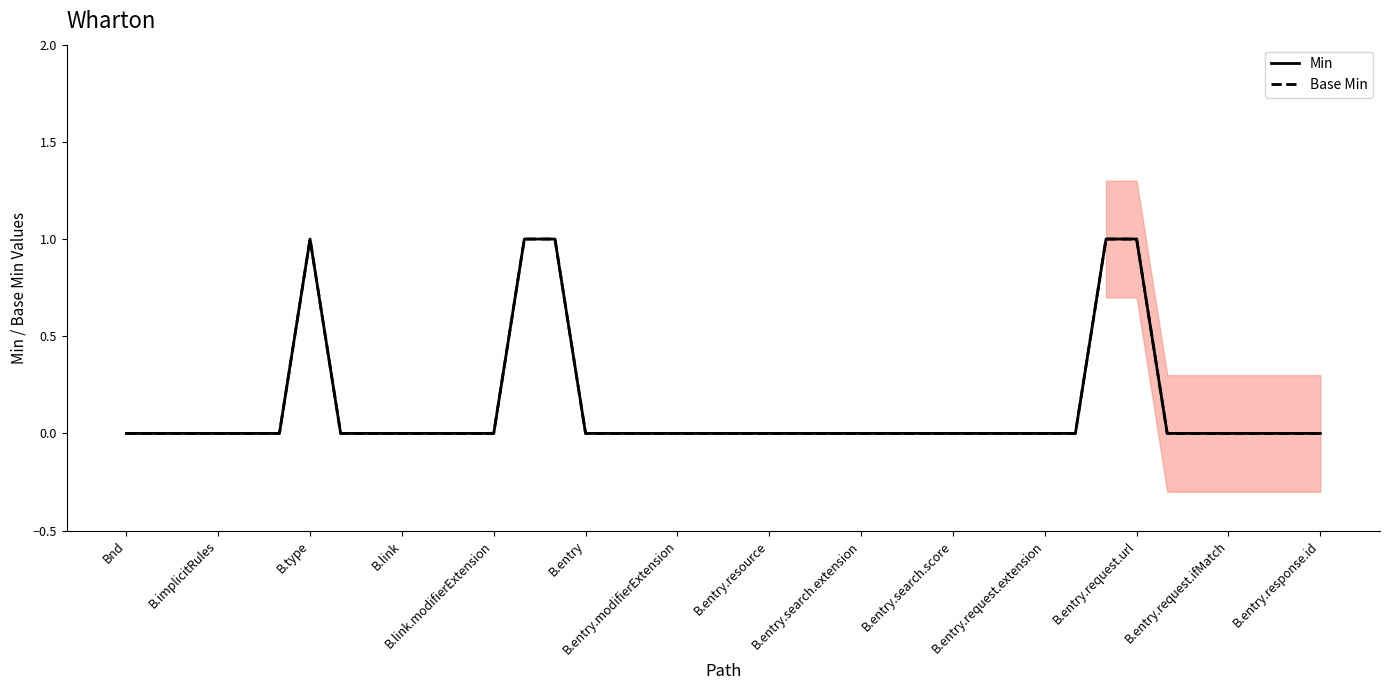

True or false: Min and Base Min intersect in this chart.

False